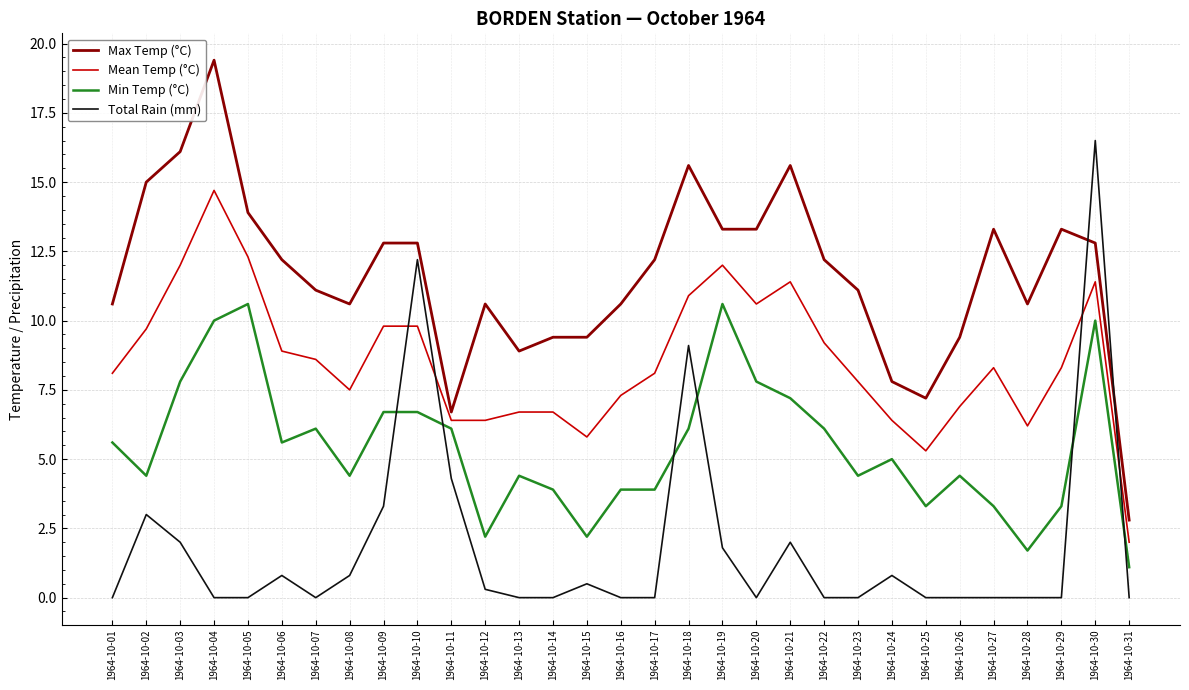

Does the chart have visible grid lines?

Yes